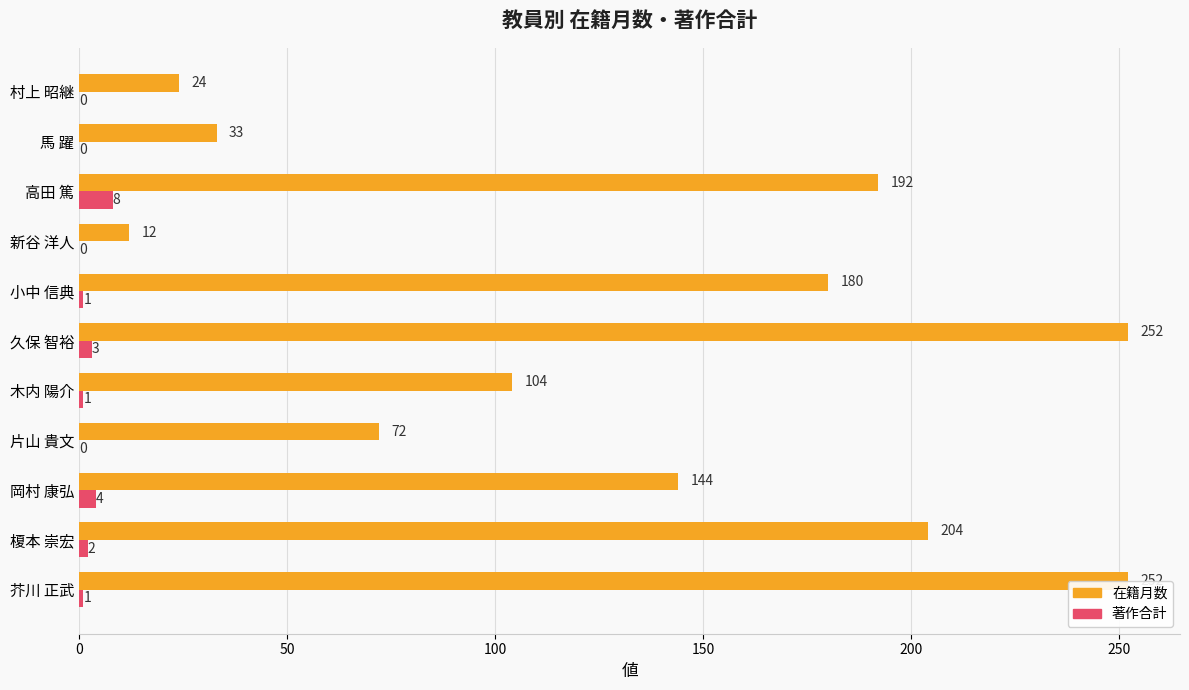

How many bars are there in total?

22